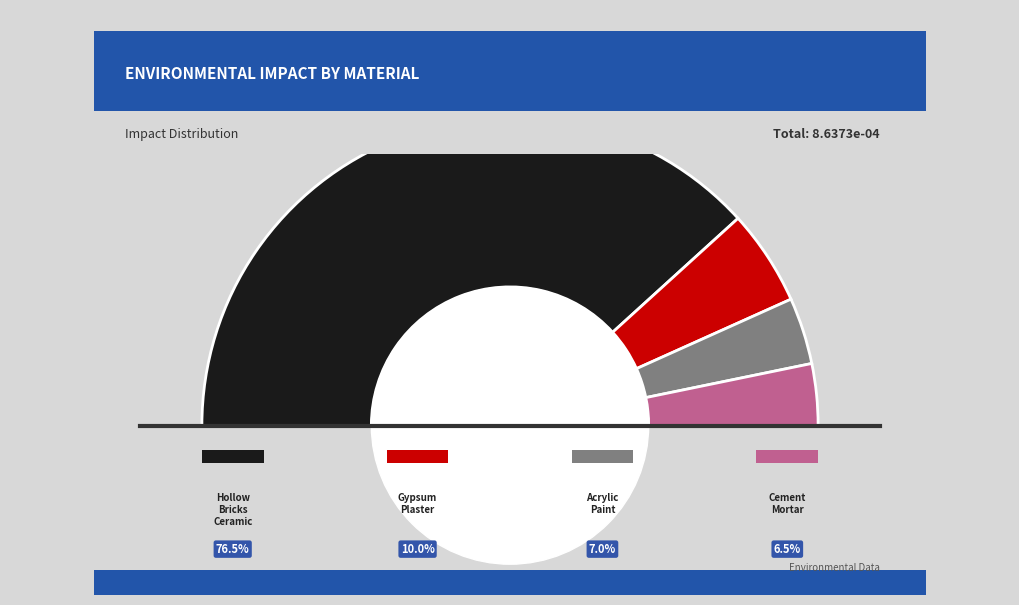

Is there any slice that represents more than half of the pie?

Yes